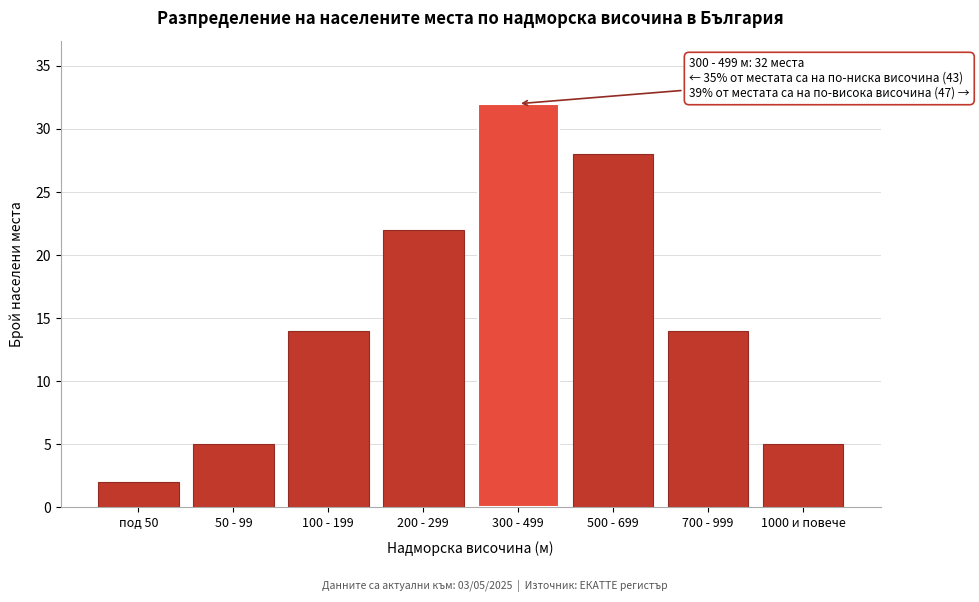

Reading left to right, list all the values displayed in this chart.

под 50=2	50 - 99=5	100 - 199=14	200 - 299=22	300 - 499=32	500 - 699=28	700 - 999=14	1000 и повече=5